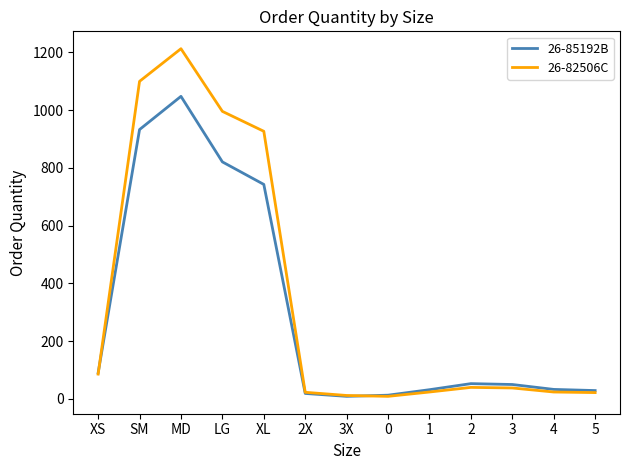

At which label does 26-85192B first exceed 50?

XS